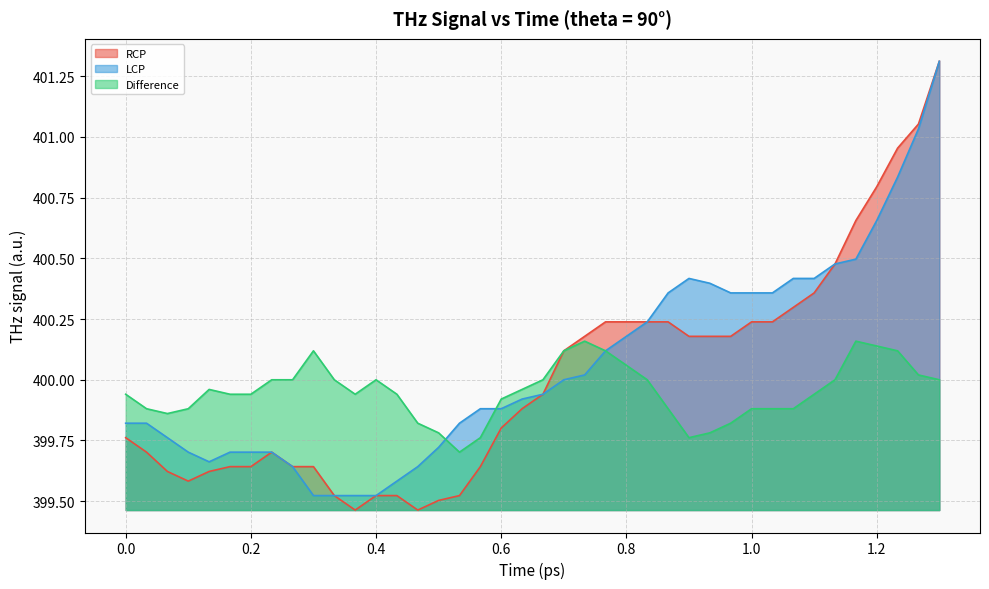

What is the spread (max minus min) of values at 0.2?

0.3